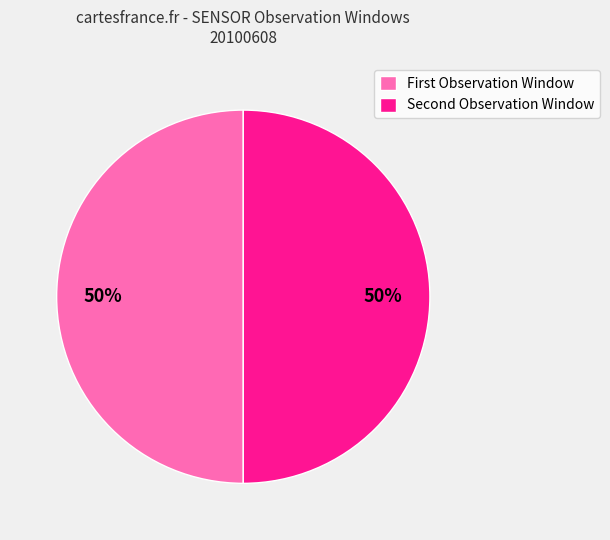

To the nearest percent, what is the average slice percentage?

50%